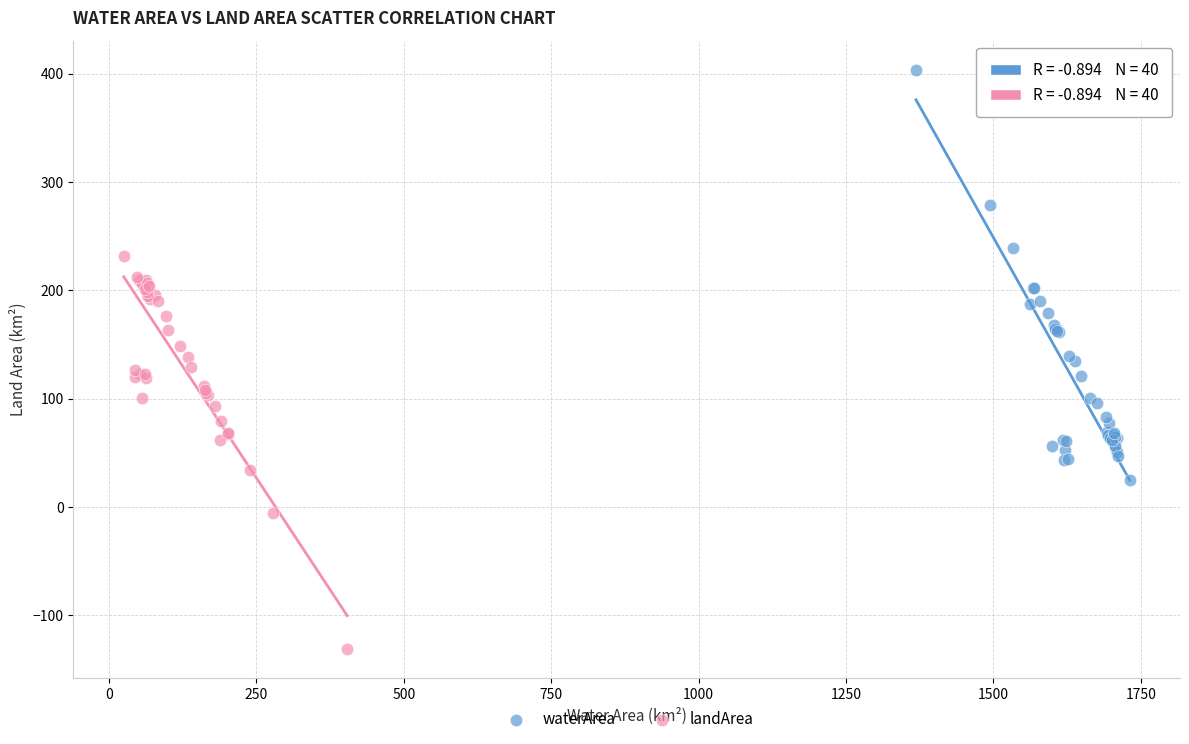

What are all the series names shown in the legend?

waterArea, landArea